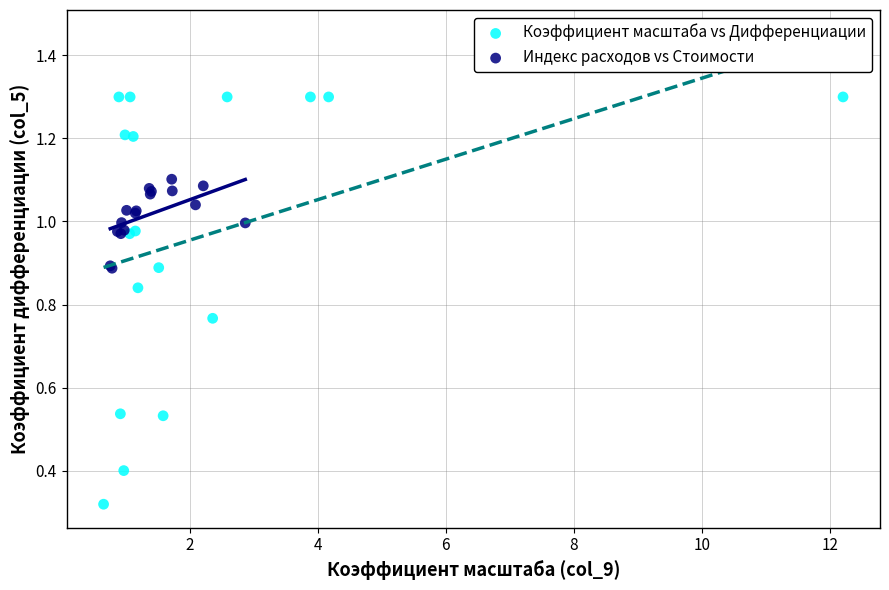

Which series reaches the minimum Y coordinate?

Коэффициент масштаба vs Дифференциации